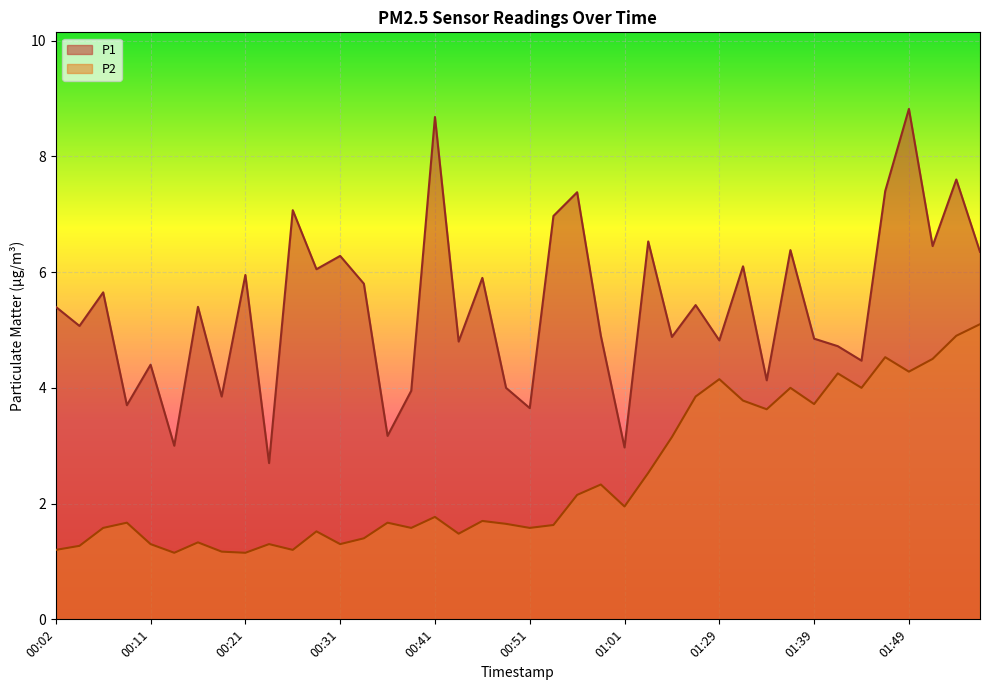

What is the sum of the P1 values at 01:34 and 01:47?

11.5